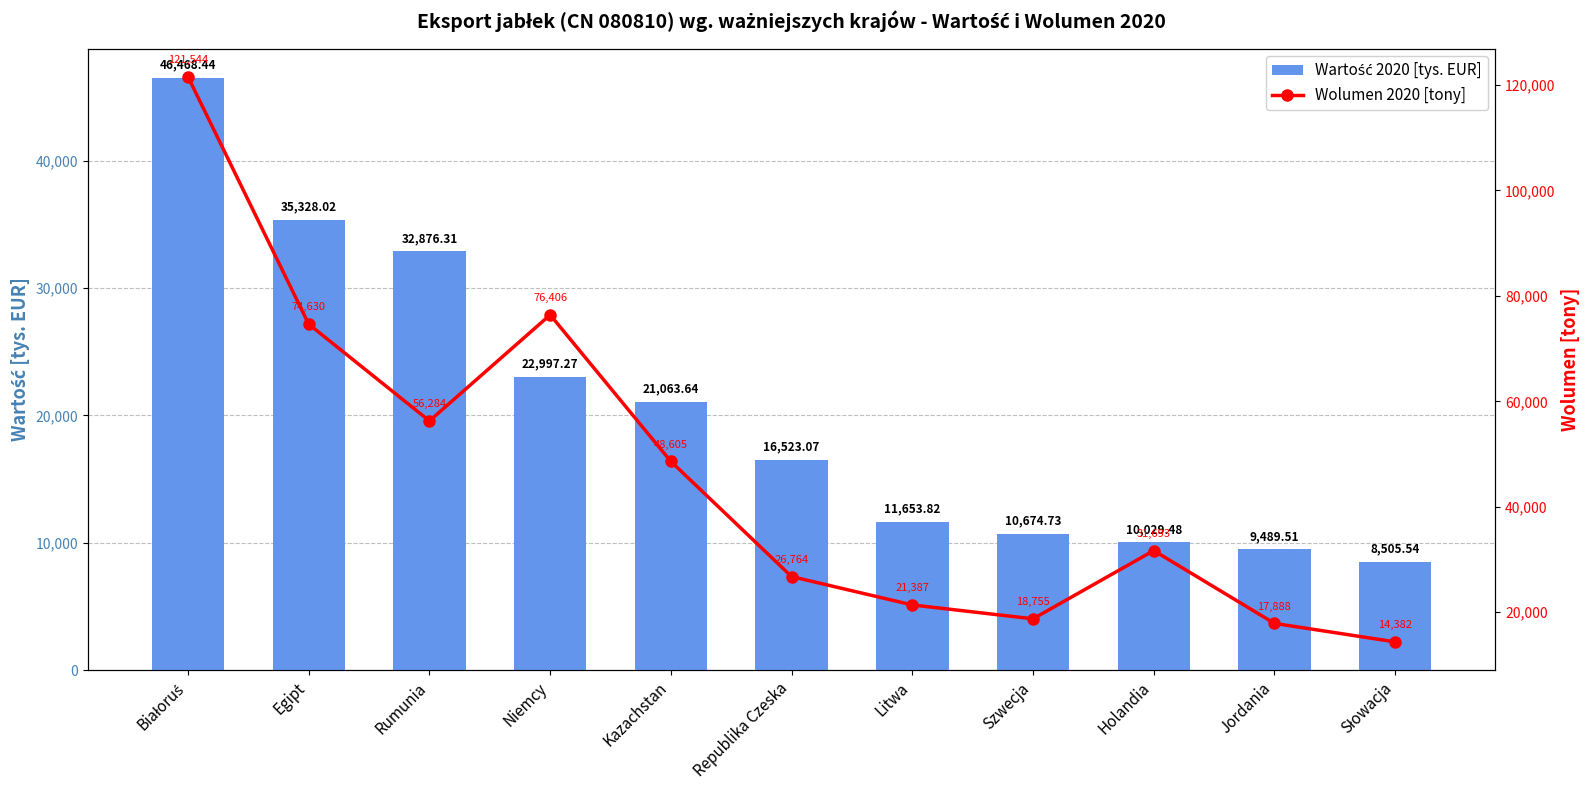

What are all the series names shown in the legend?

Wartość 2020 [tys. EUR], Wolumen 2020 [tony]